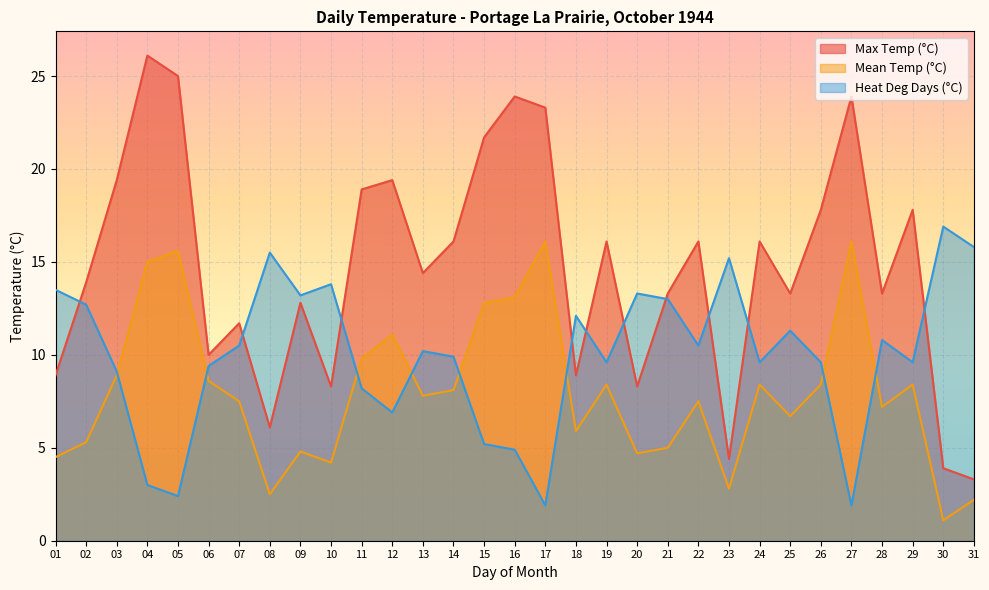

Is it true that Max Temp (°C) equals 5.6 at 20?

False